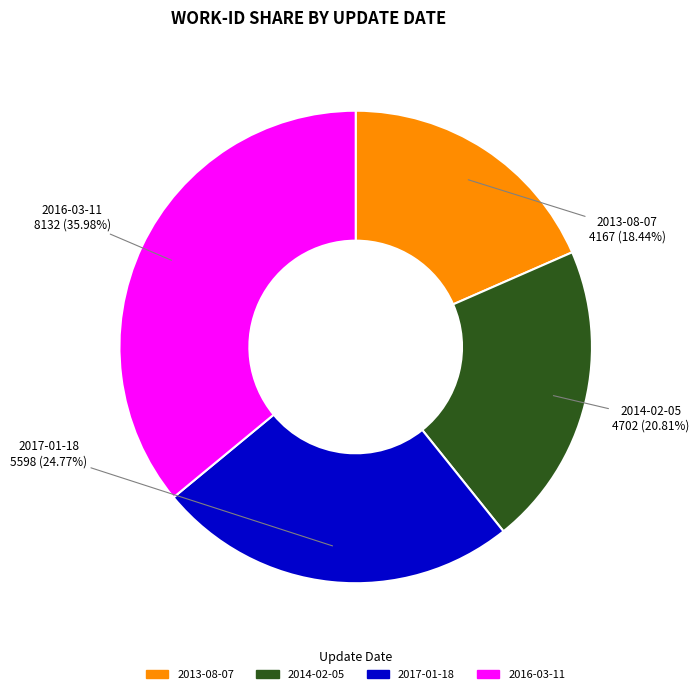

Which slice is the smallest?

2013-08-07